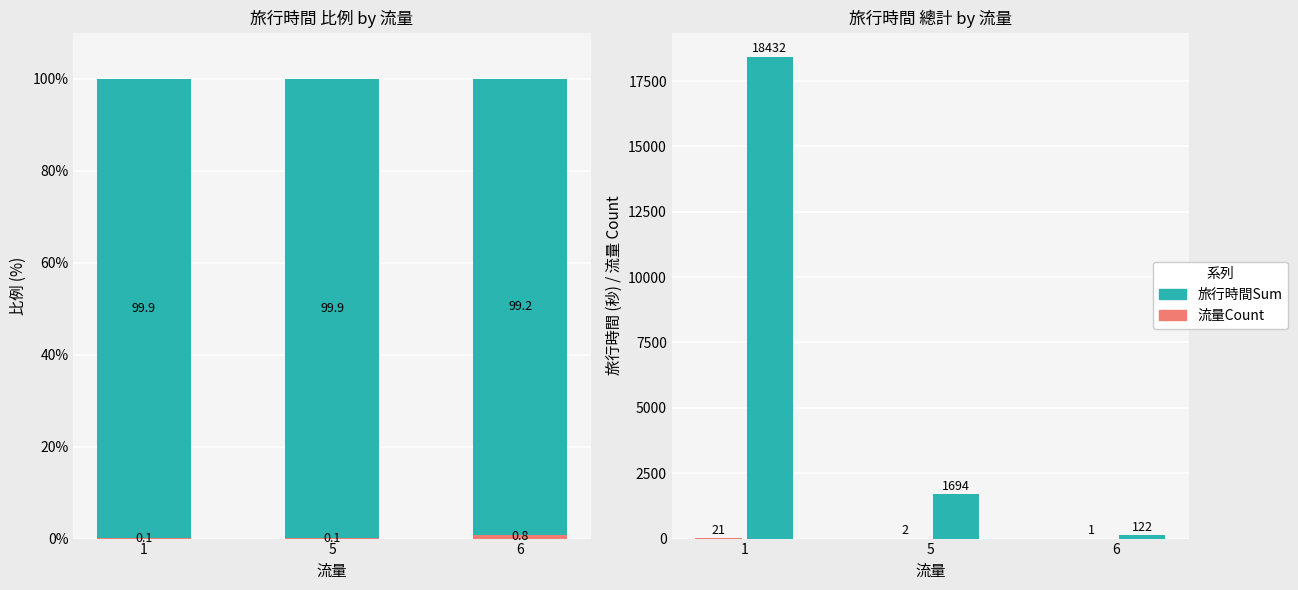

How many data points in 旅行時間Sum are less than 1694?

1